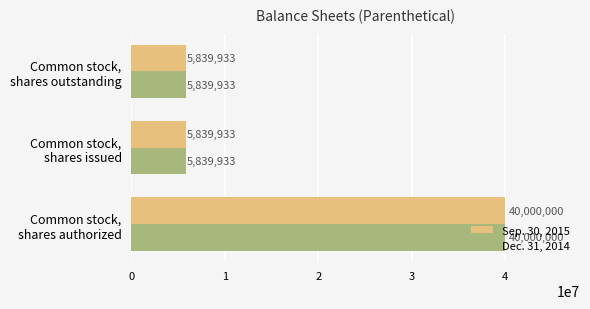

How many Dec. 31, 2014 values are between 5839933 and 40000000?

3